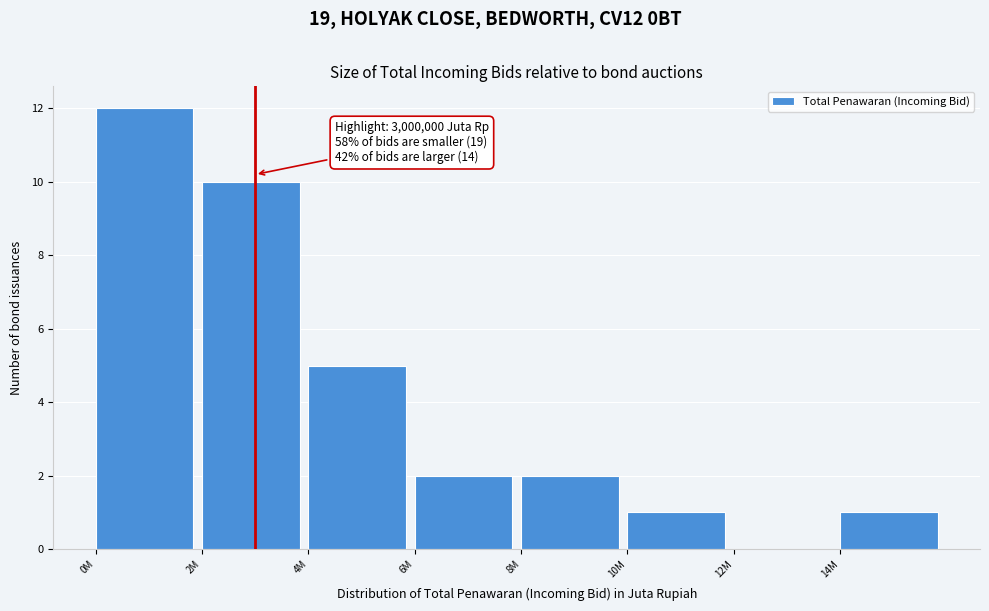

Reading right to left, list all the values displayed in this chart.

14M=1	12M=0	10M=1	8M=2	6M=2	4M=5	2M=10	0M=12